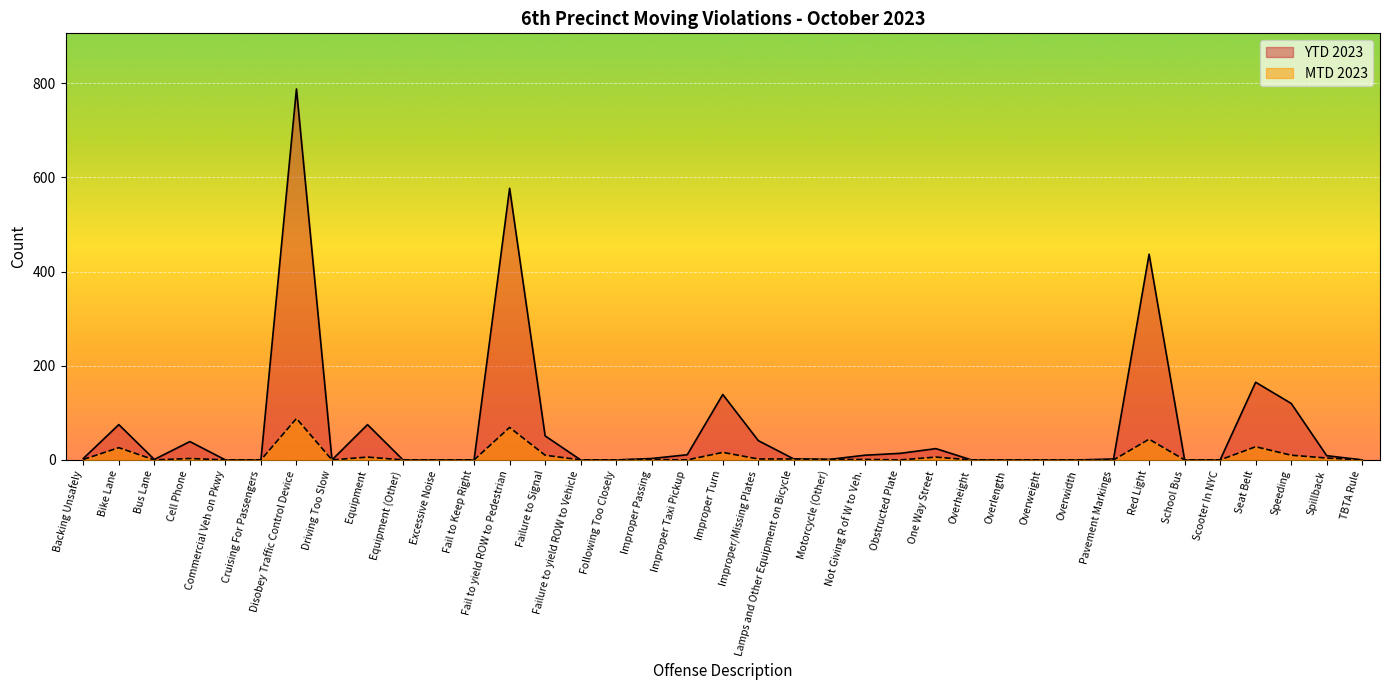

How many interior local peaks does the YTD 2023 series have?

9